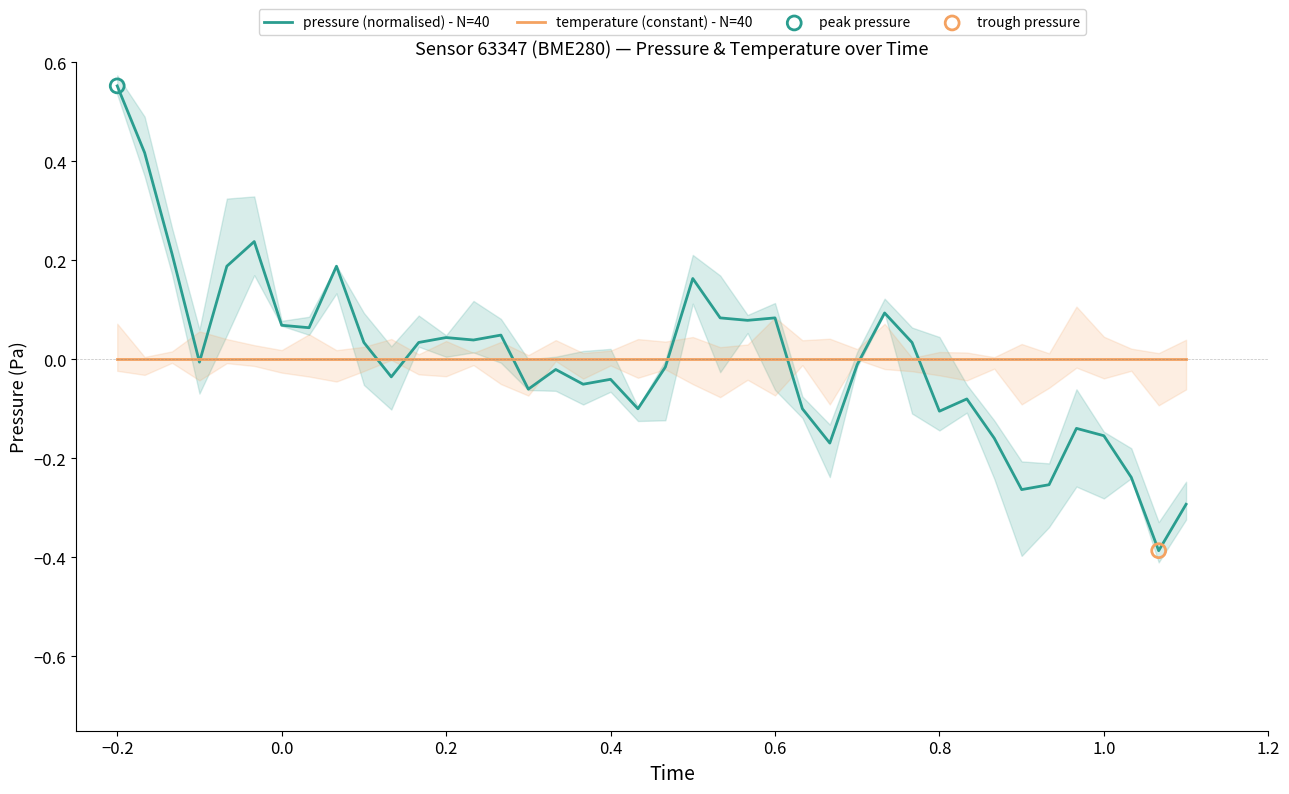

At how many categories does at least one series exceed 0?

19